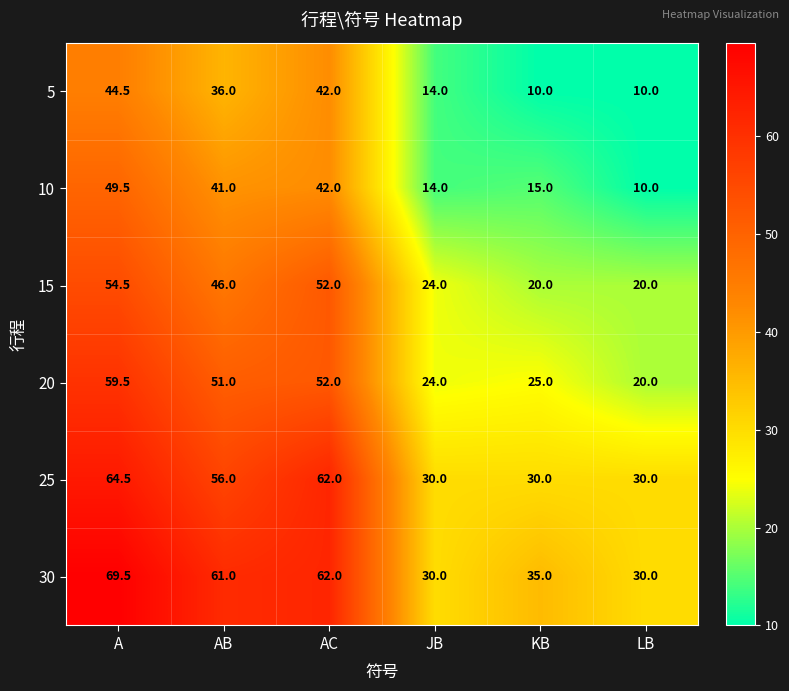

What is the minimum value for 25?

30.0